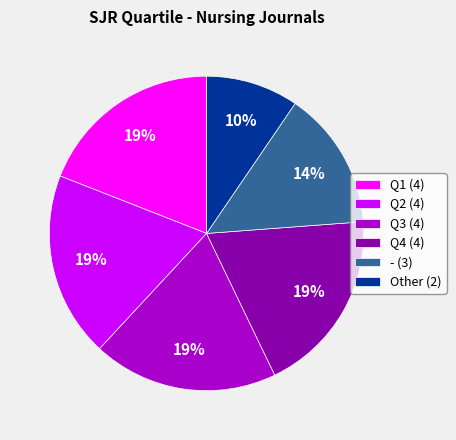

What percentage is the - (3) slice, to the nearest percent?

14%